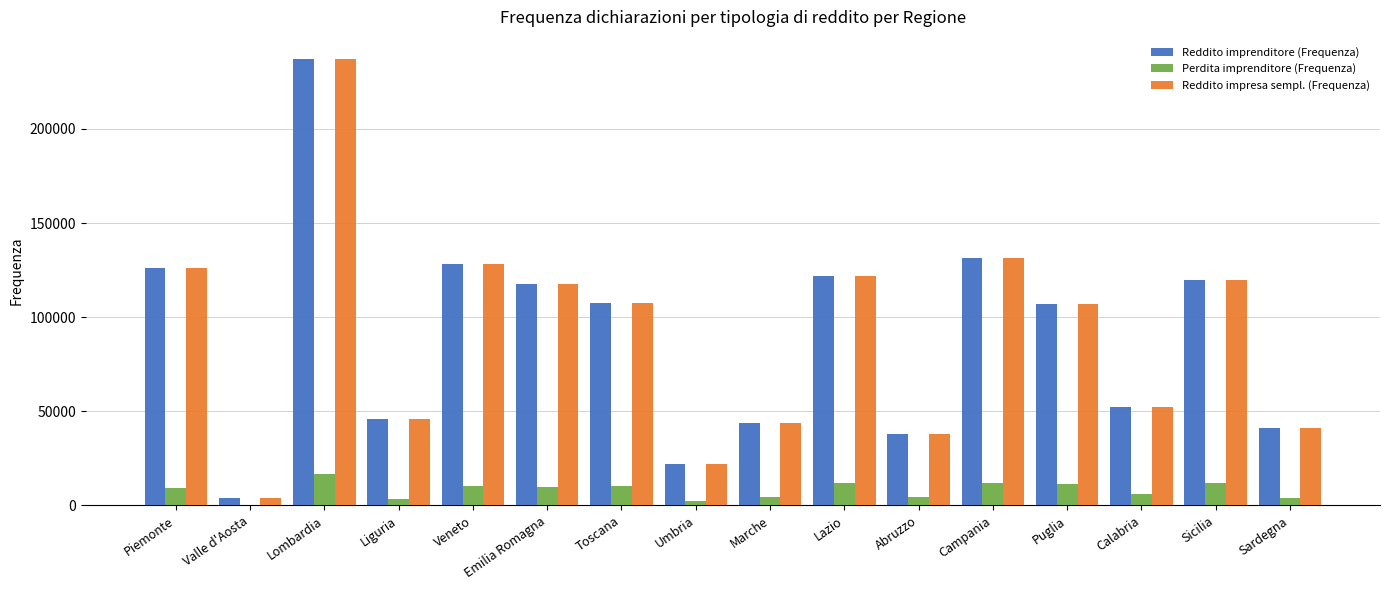

At which category does the chart reach its peak across all series?

Lombardia